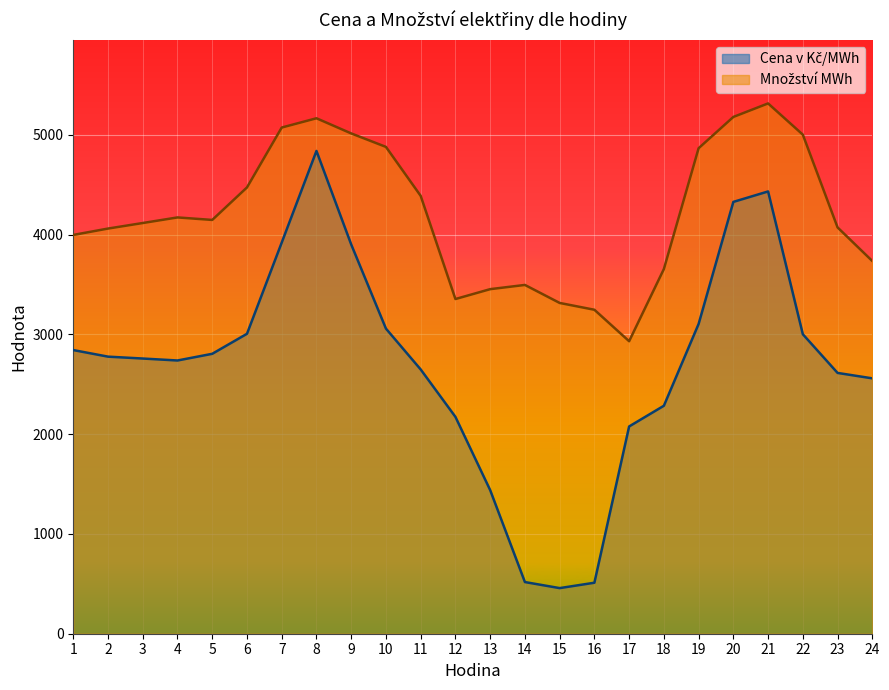

How many lines are shown in the chart?

2